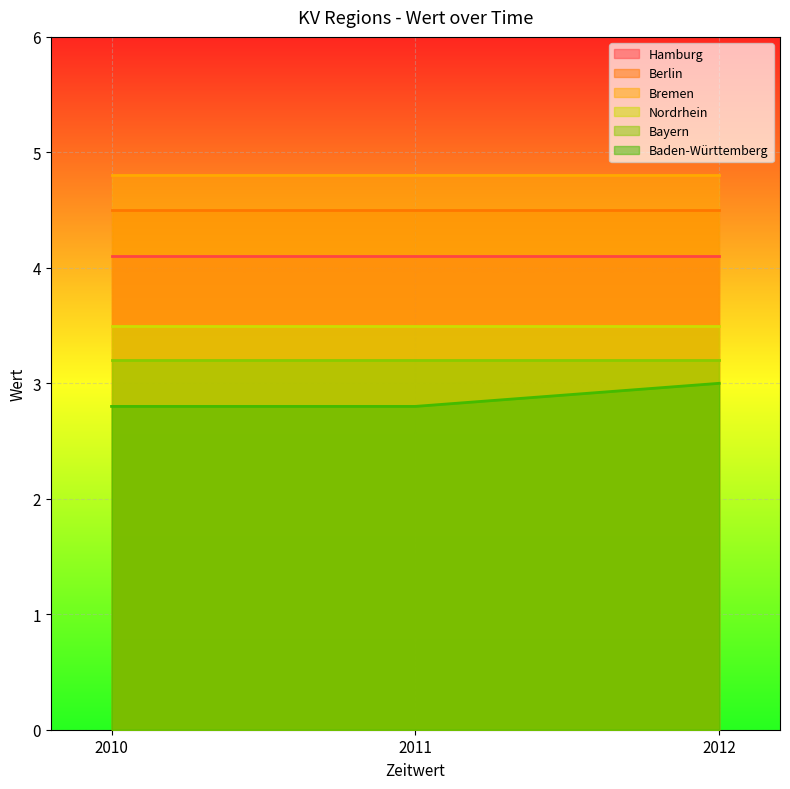

What is the difference between the highest and lowest values at 2011?

2.0